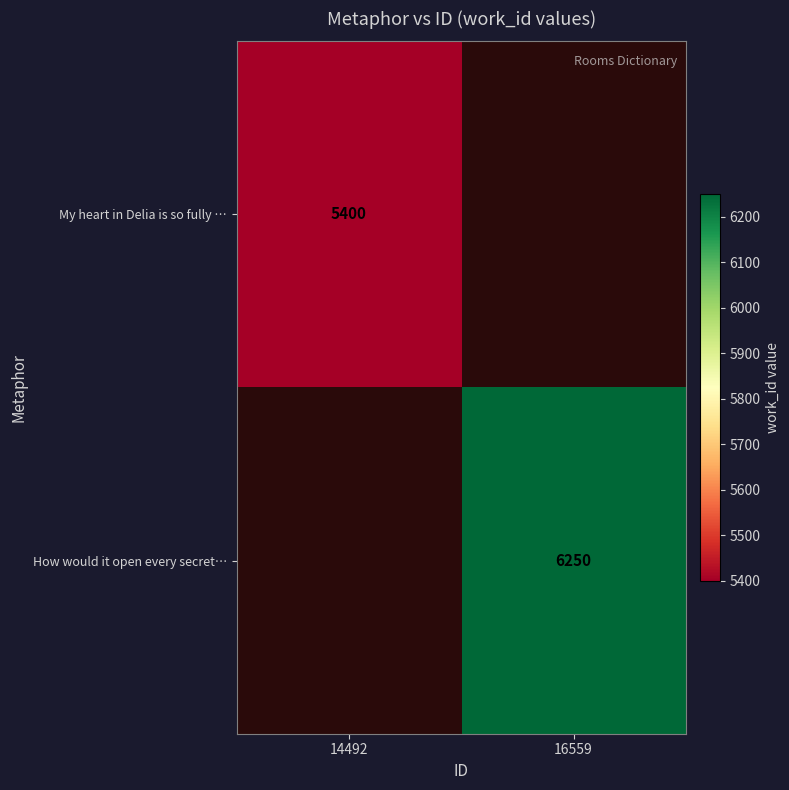

The How would it open every secret… series shows 3791 at 16559. True or false?

False